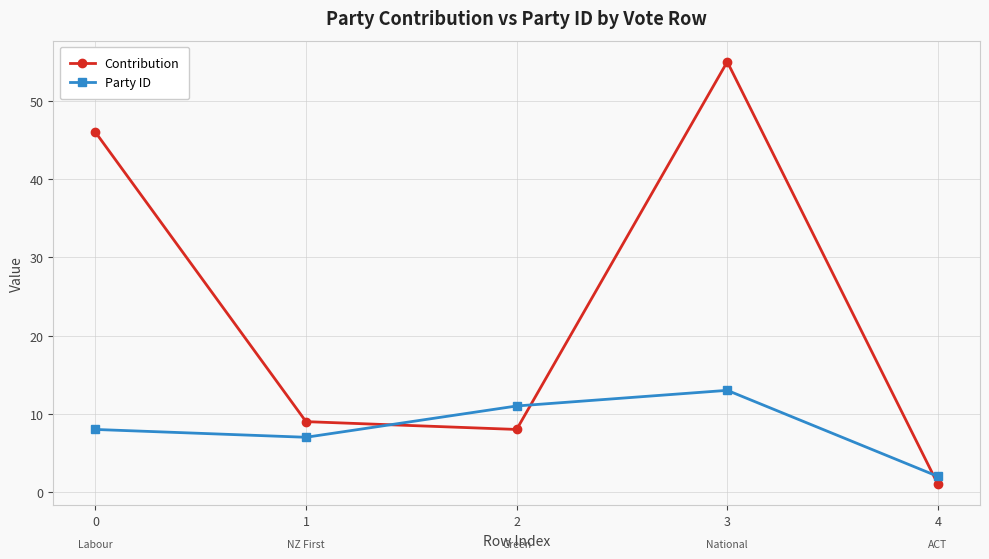

What is the total value across all series at 0?

54